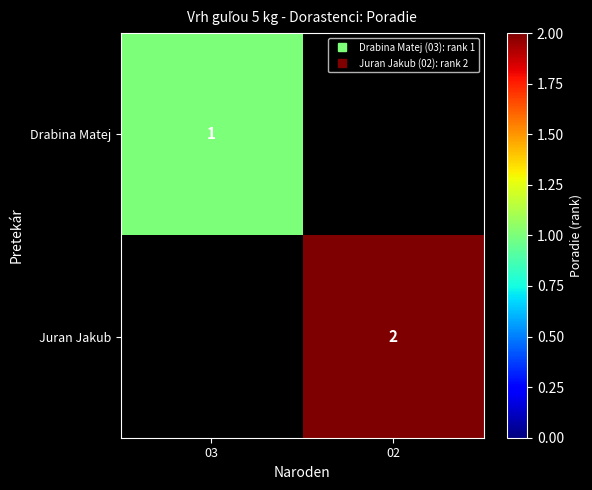

The Juran Jakub series shows 2.0 at 02. True or false?

True